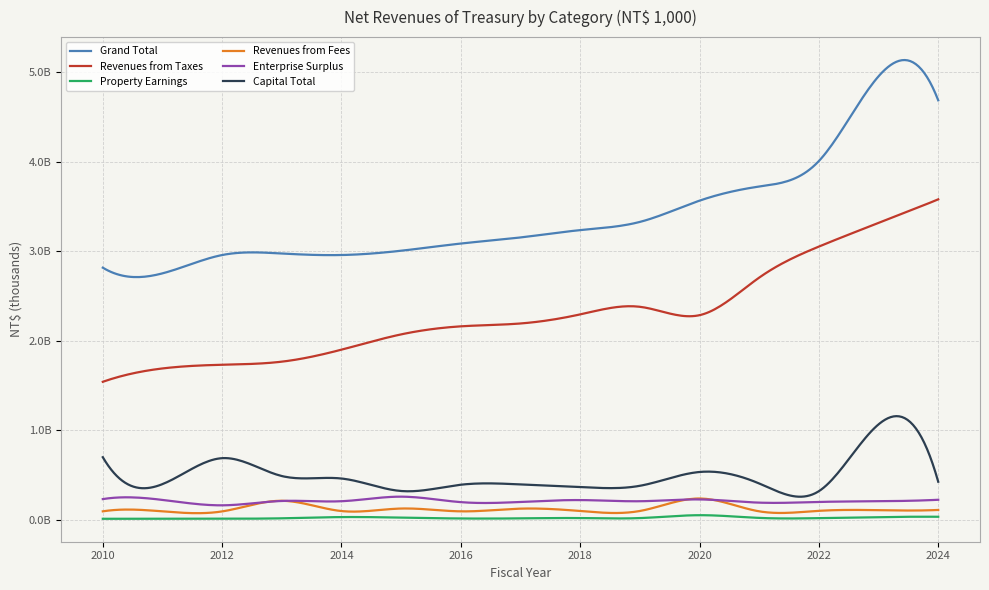

Rank the series by their maximum value, from lowest to highest.

Property Earnings, Revenues from Fees, Enterprise Surplus, Capital Total, Revenues from Taxes, Grand Total